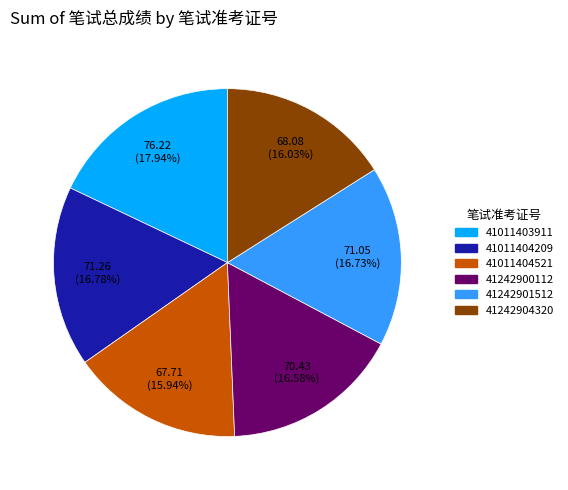

Combined, what portion of the pie is 41011404521 and 41242901512?

32.7%